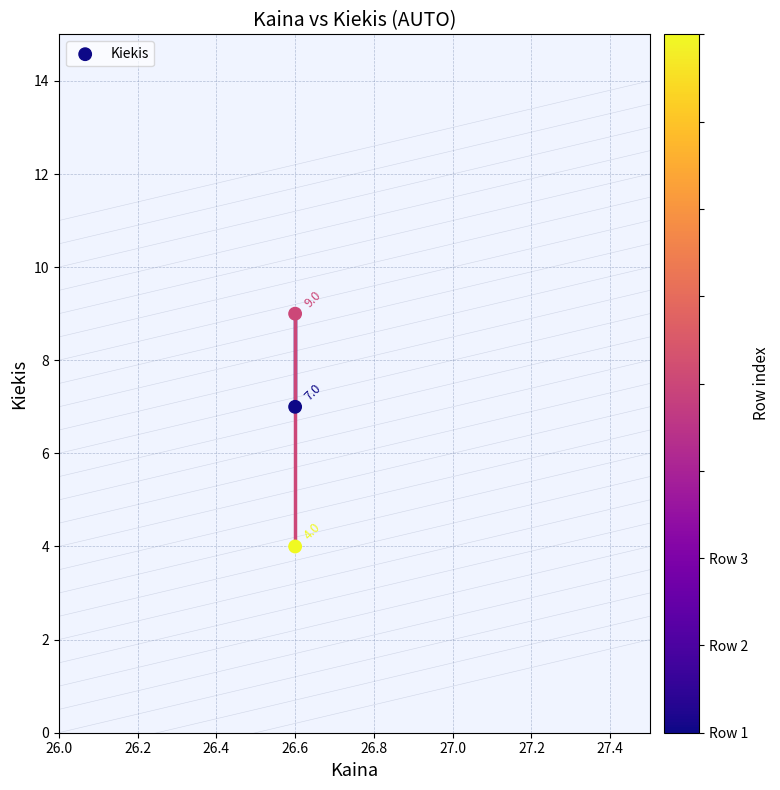

What Y value in the scatter plot is closest to 6?

7